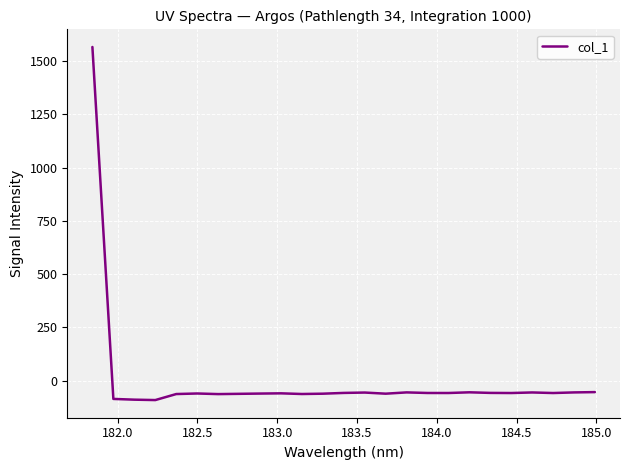

What is the difference between the second highest and minimum values?

37.3